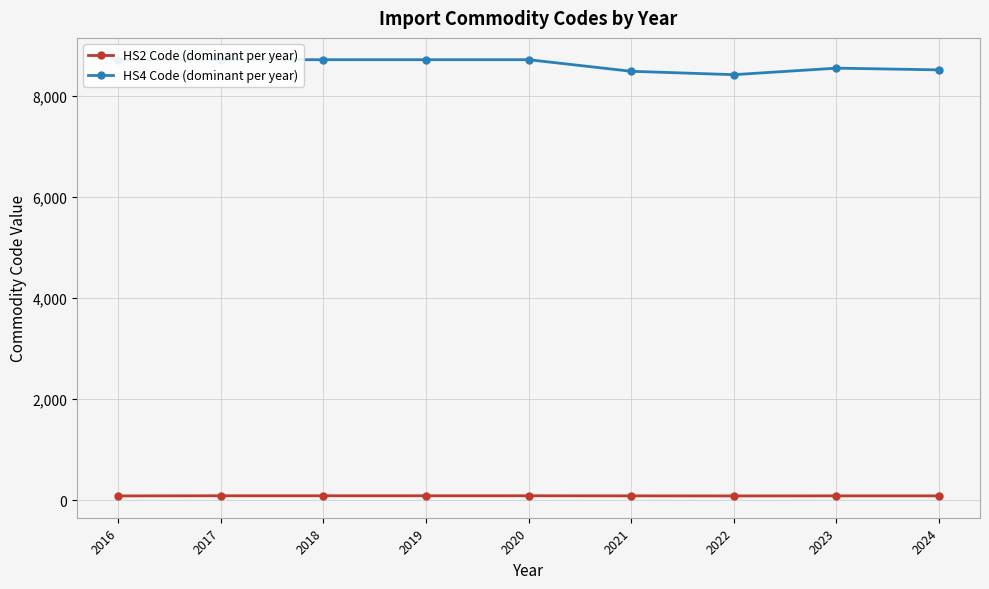

Reading left to right, extract all data points from this chart.

HS2 Code (dominant per year): 2016=84	2017=87	2018=87	2019=87	2020=87	2021=85	2022=84	2023=85	2024=85
HS4 Code (dominant per year): 2016=8708	2017=8708	2018=8708	2019=8708	2020=8708	2021=8479	2022=8412	2023=8541	2024=8507